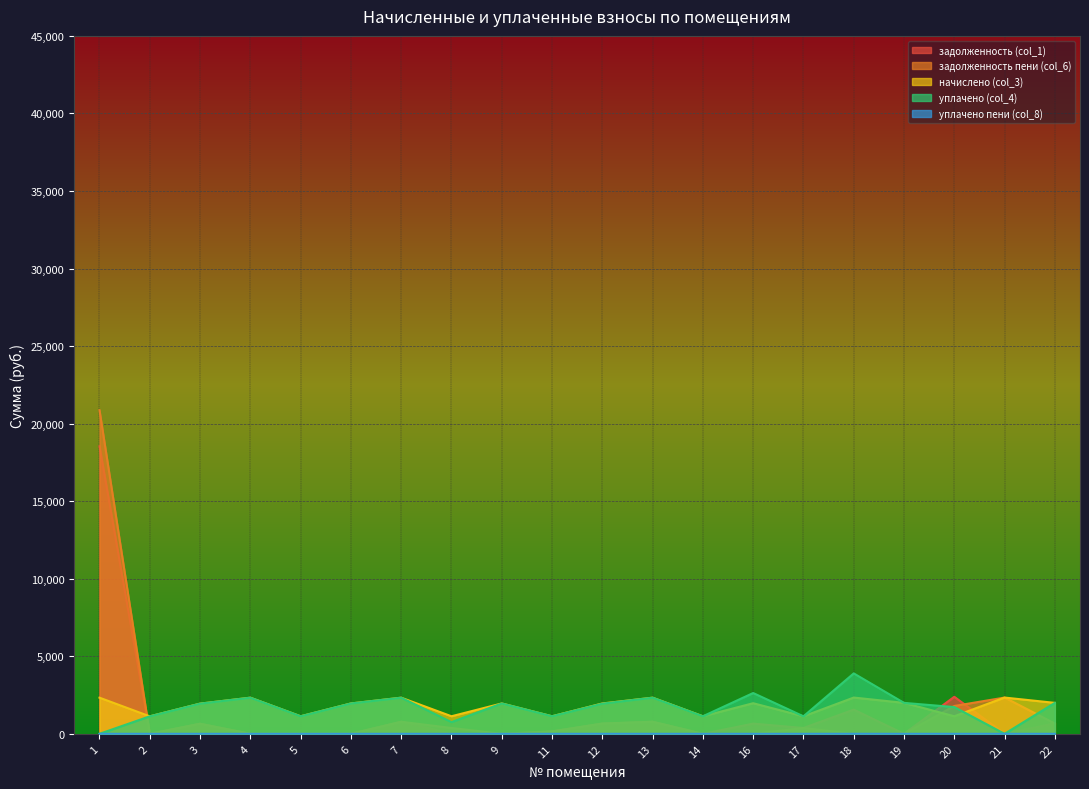

How many intersections are there between уплачено (col_4) and задолженность пени (col_6)?

3